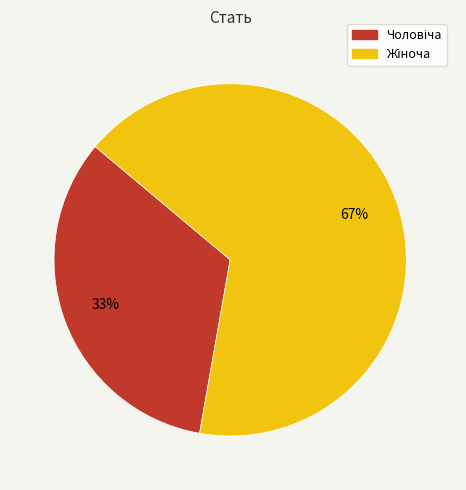

Is there any slice that represents more than half of the pie?

Yes